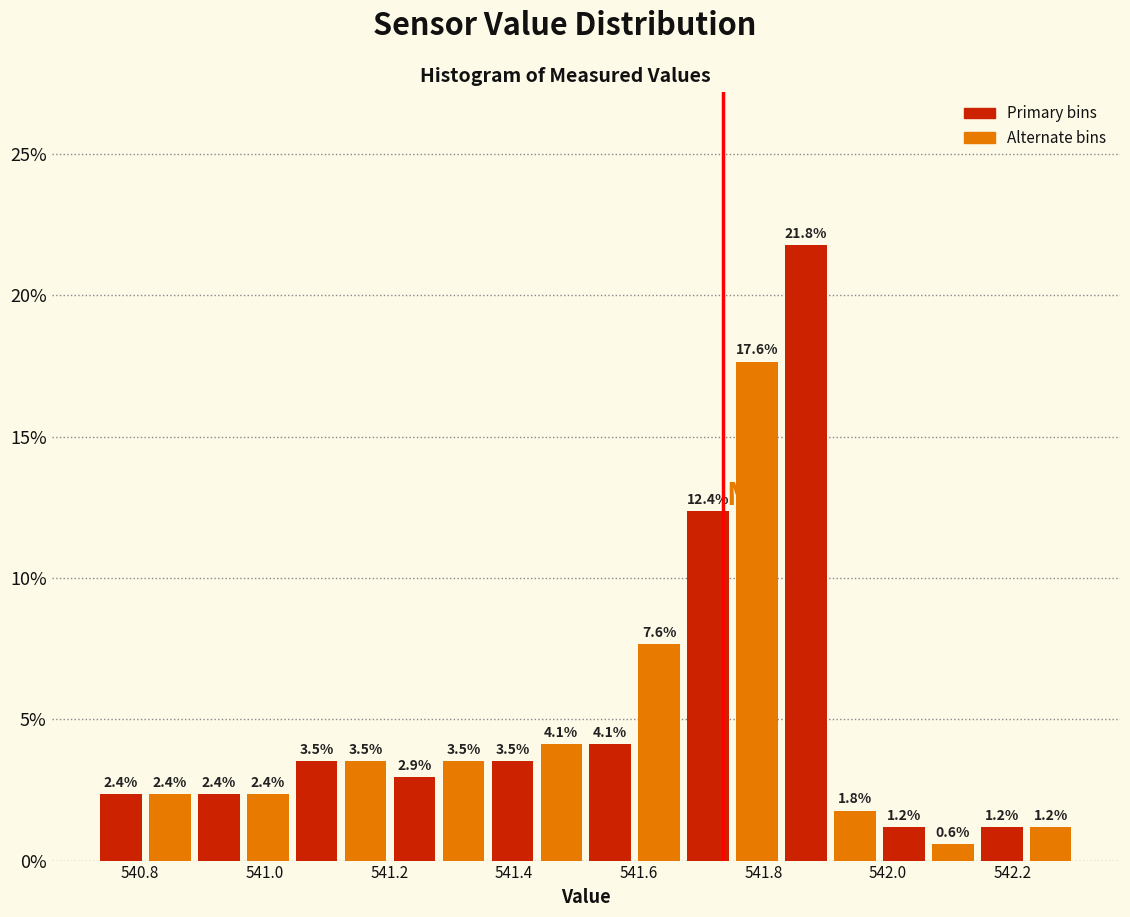

Around what value on the x-axis is the tallest bar? Give the approximate position of its centre, as read against the axis.

541.86